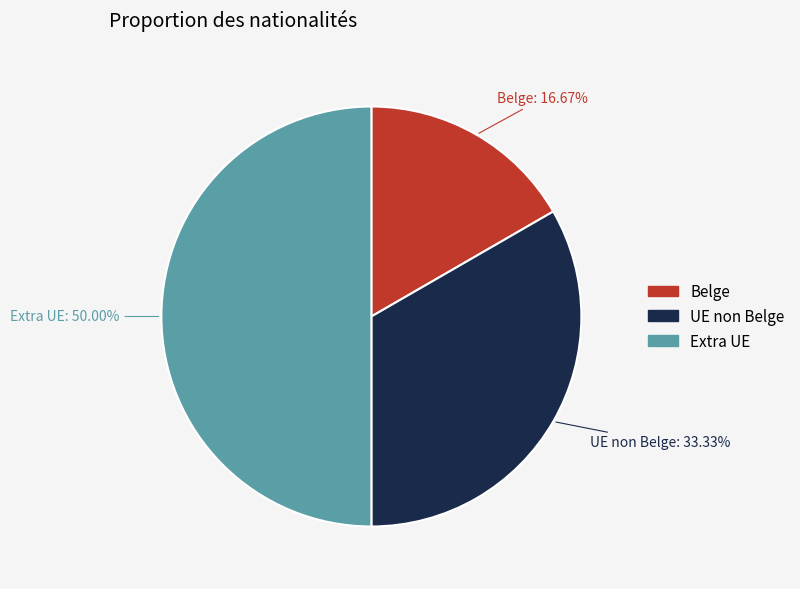

Rank the categories by value from highest to lowest.

Extra UE, UE non Belge, Belge